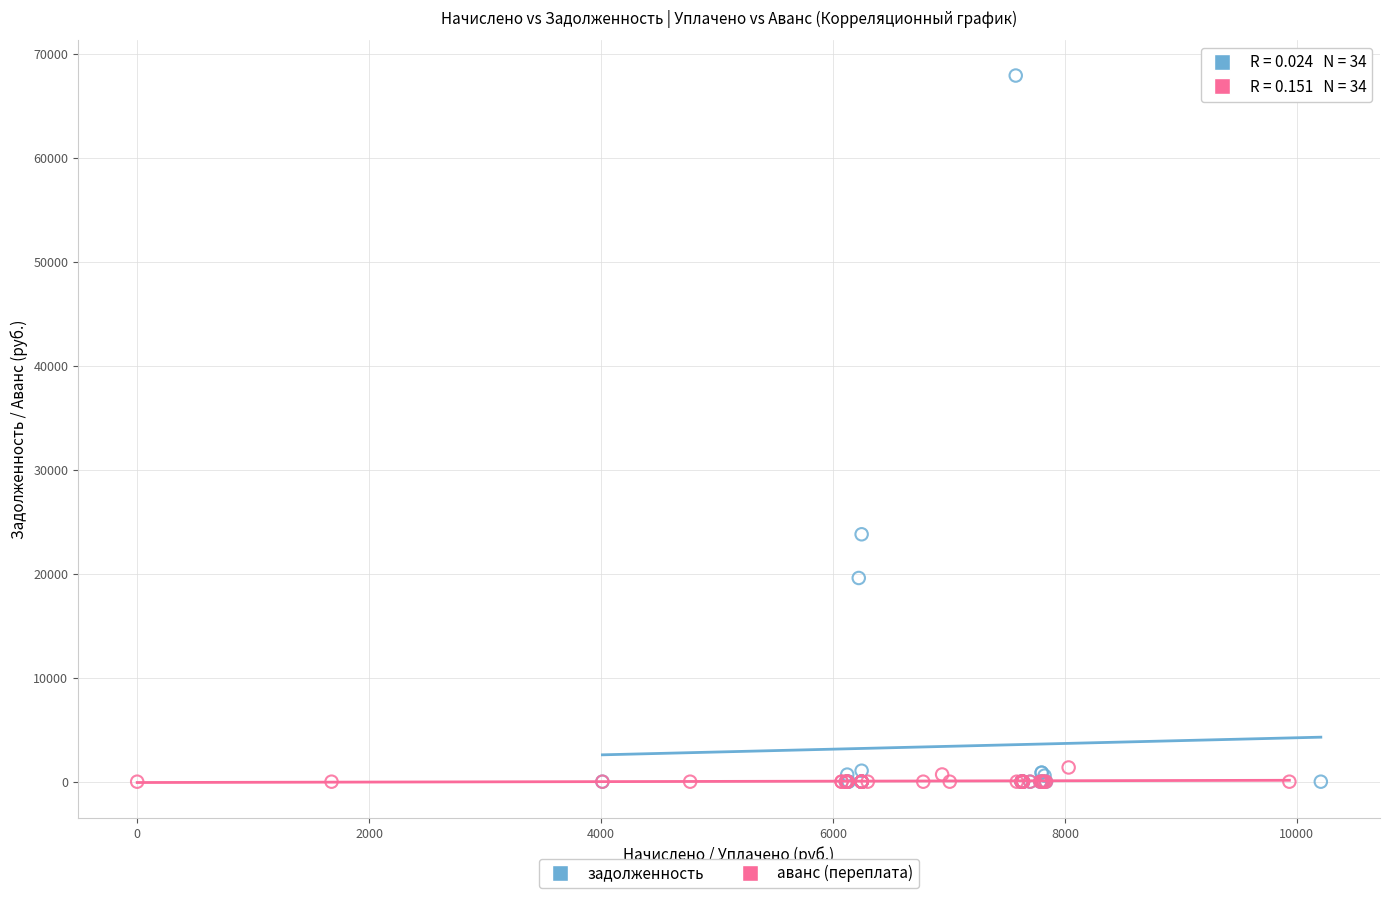

Which series has the widest spread of Y values?

задолженность